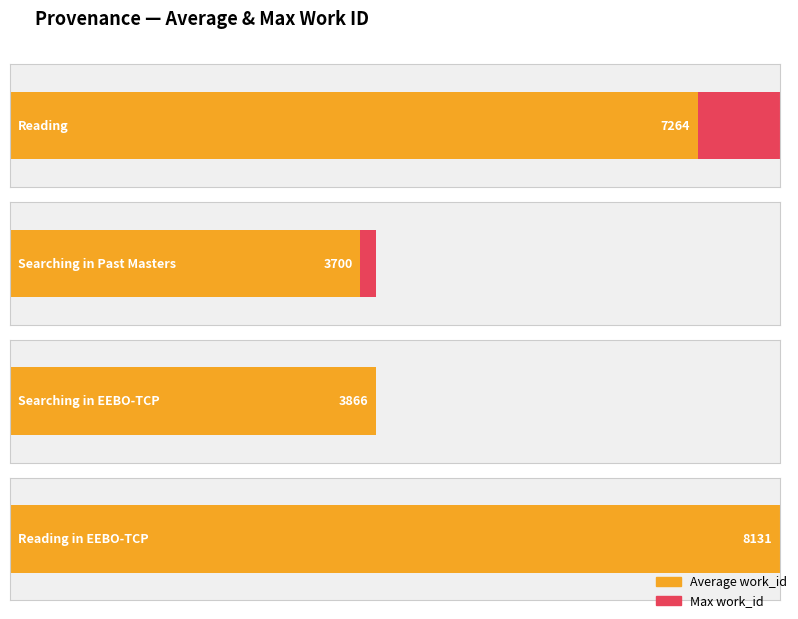

What is the difference between the maximum and minimum values in the Max work_id series?

4597.0